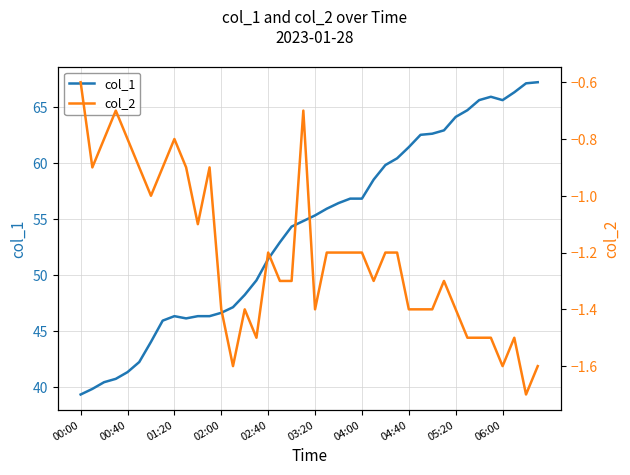

Rank the series by their maximum value, from lowest to highest.

col_2, col_1